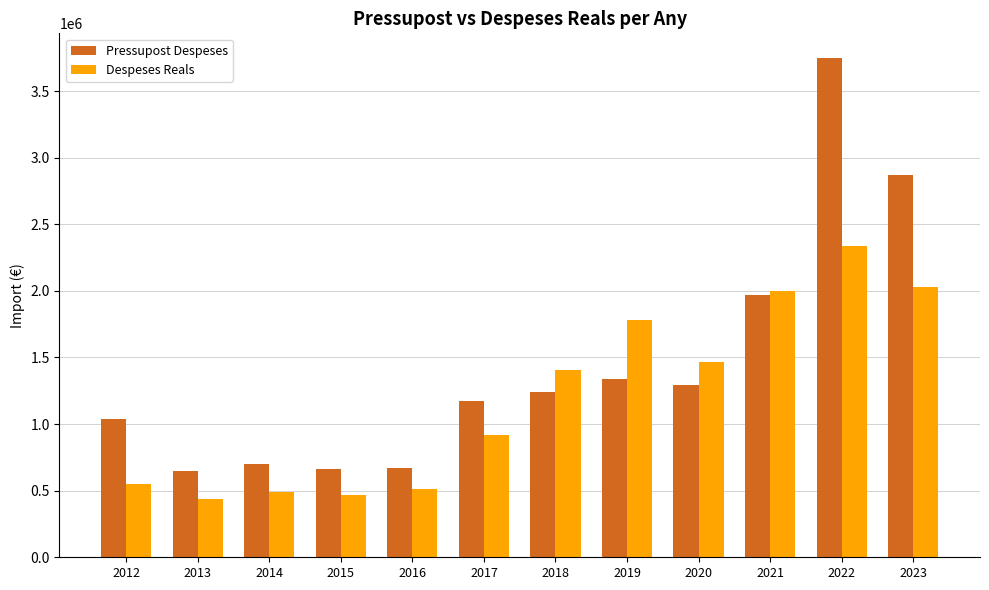

How many data points in Despeses Reals are above 1405488?

6